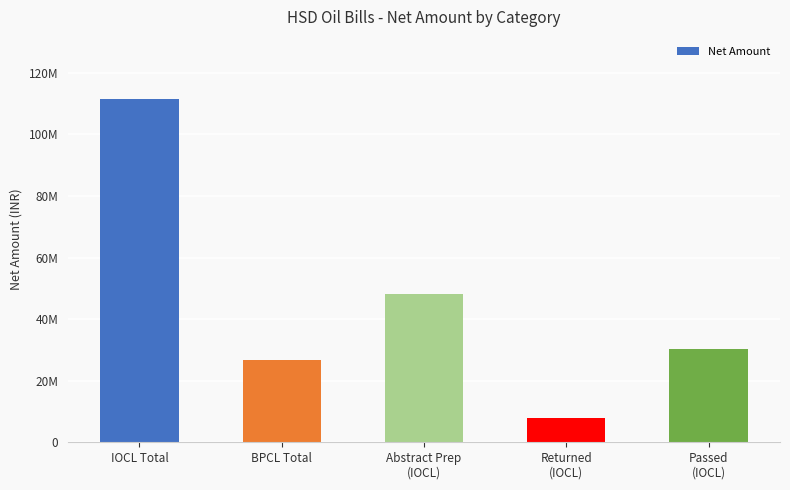

What is the sum of the values at Passed
(IOCL) and Abstract Prep
(IOCL)?

78557079